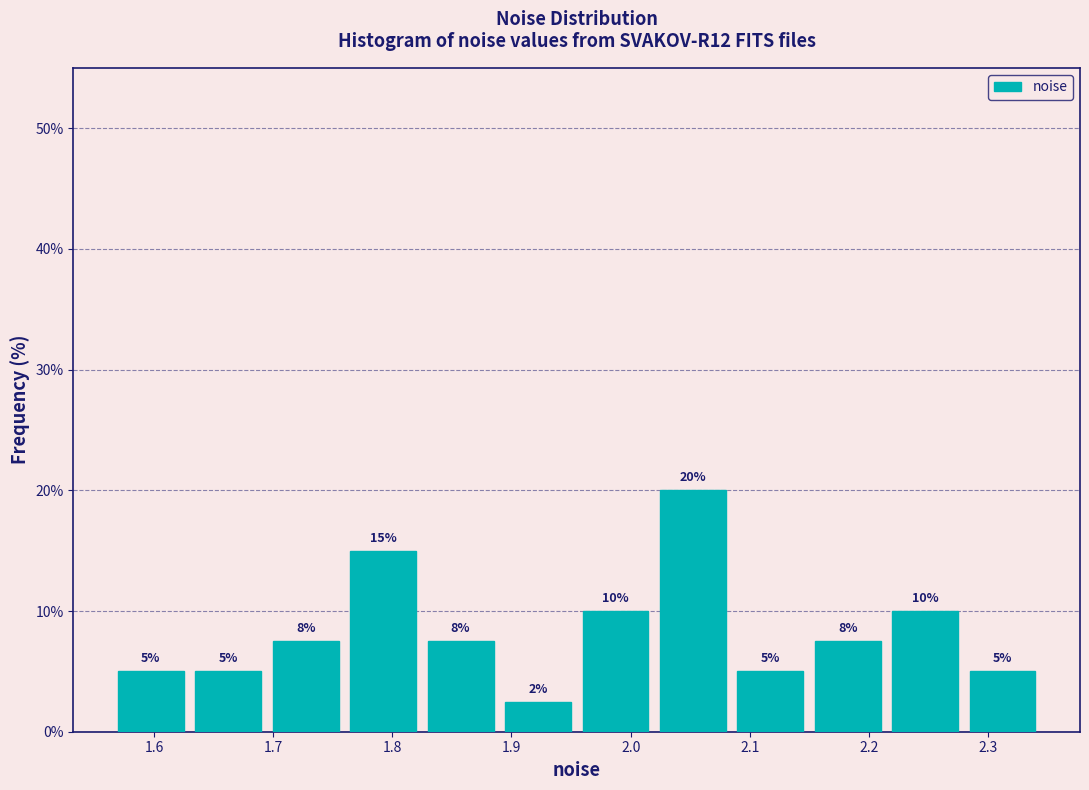

Over which range of the x-axis is the bar tallest?

2.02 to 2.08